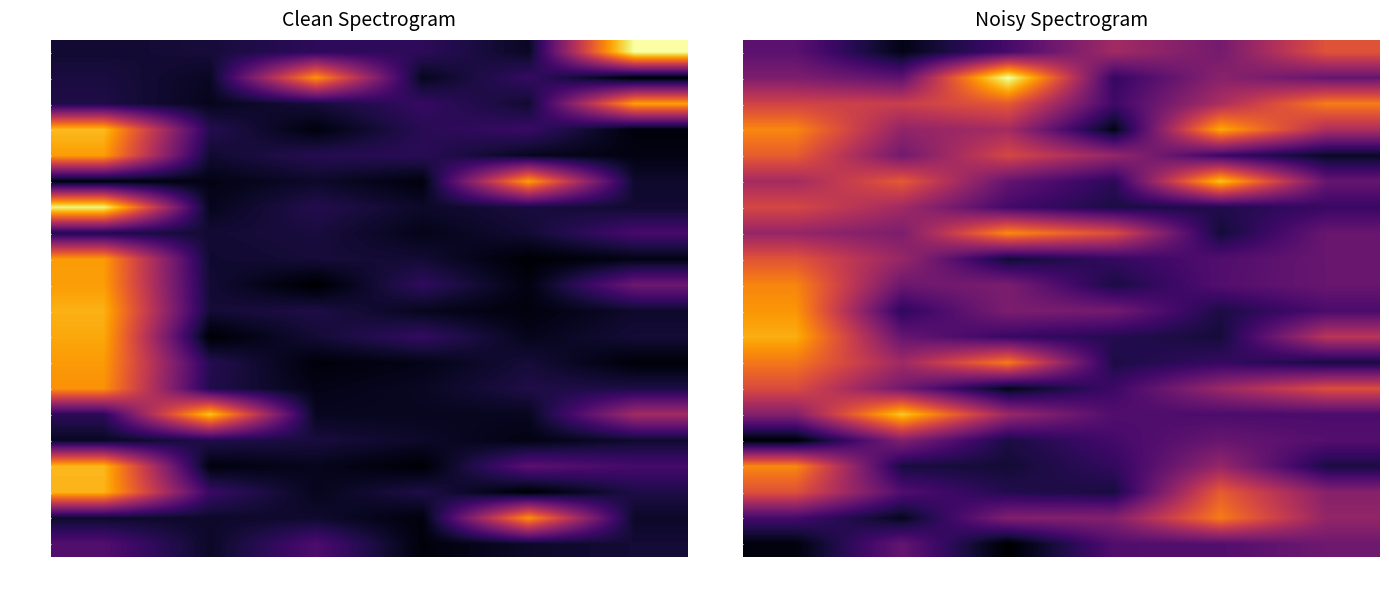

What is the sum of all 00043 values?

2.3